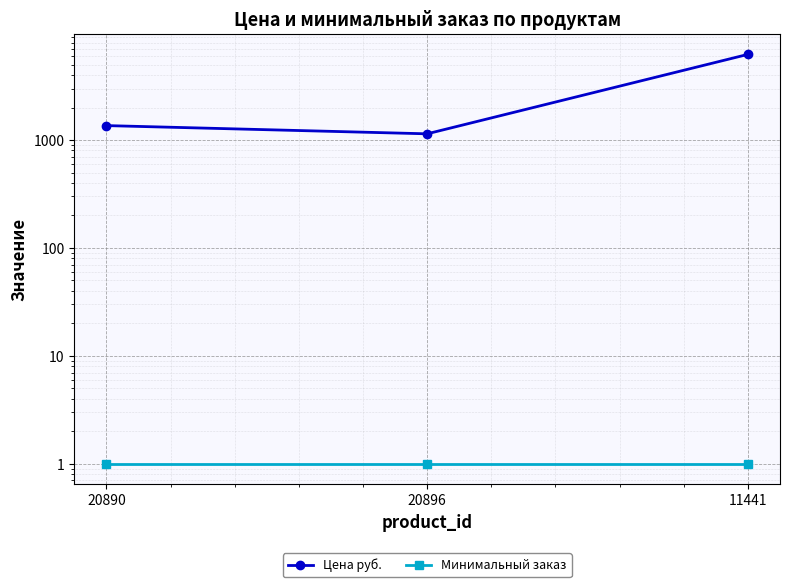

What is the difference between the maximum and minimum values in the Цена руб. series?

5080